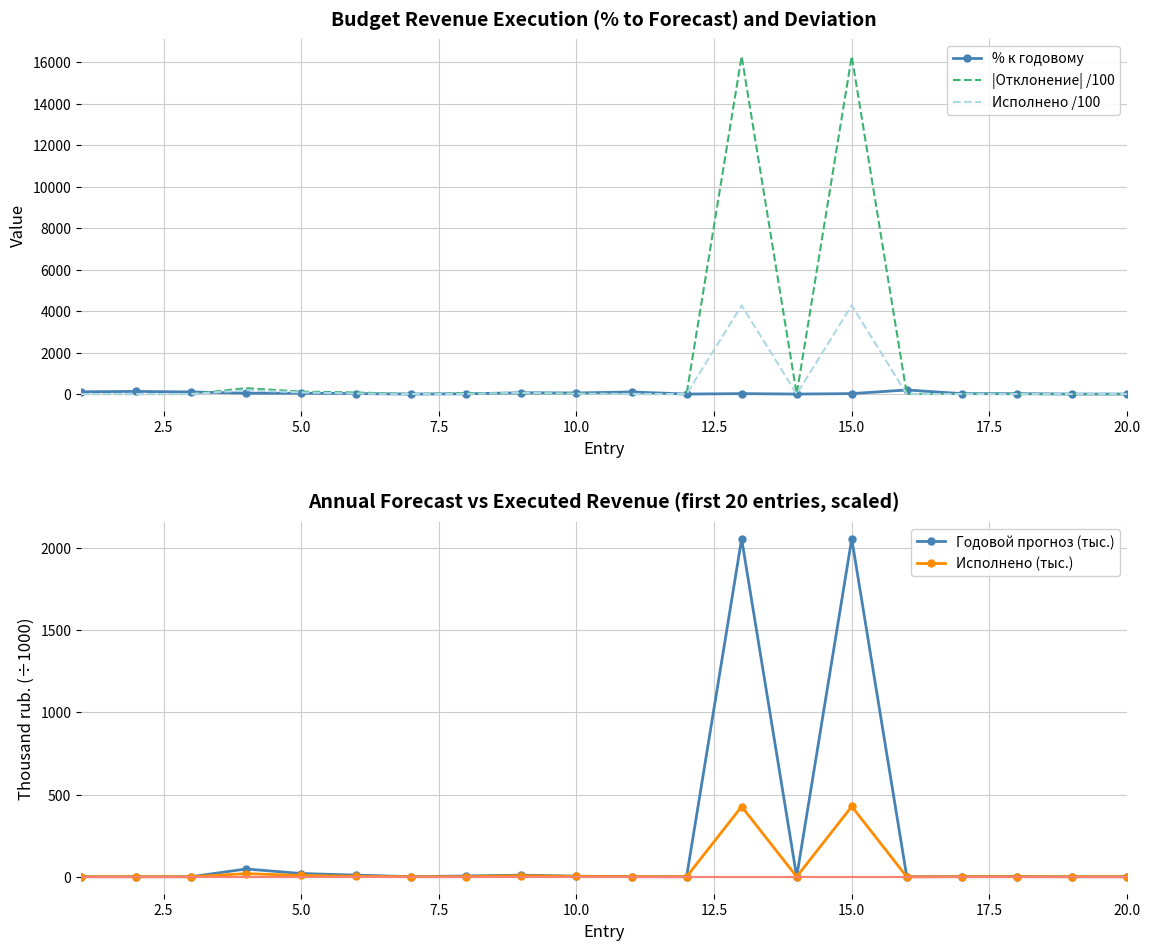

True or false: Годовой прогноз (тыс.) has more than 0 points higher than both neighbors.

True